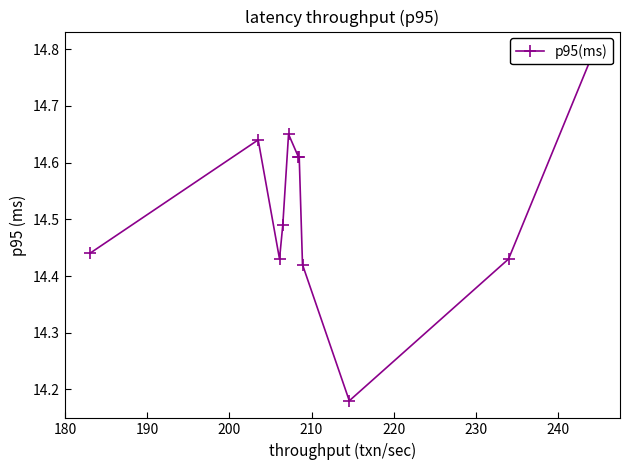

What is the difference between the maximum and minimum values?

0.6